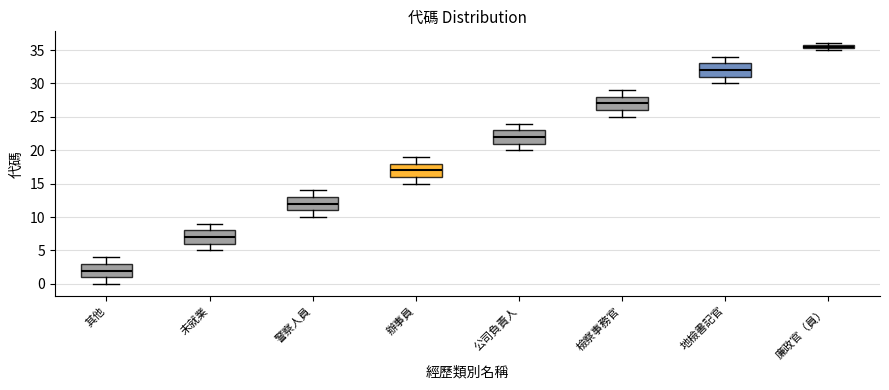

Where does the upper whisker of the box for 警察人員 end on the y-axis? The values are not printed on the chart, so give them approximately, as read against the axis.

14.0